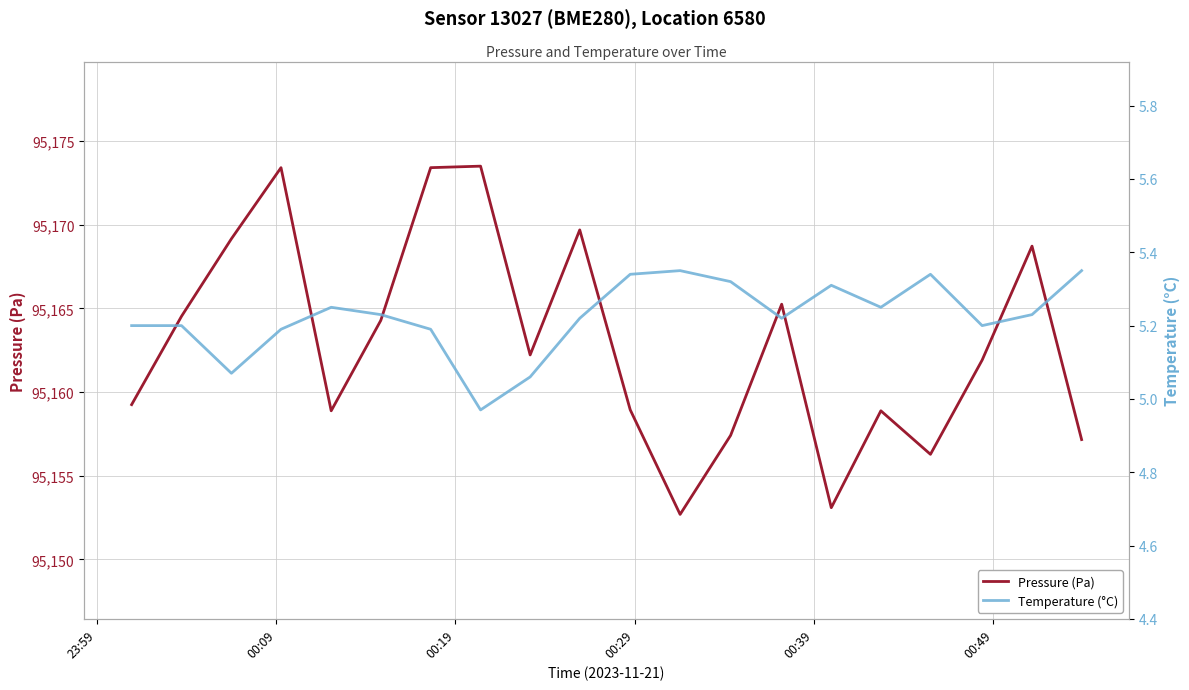

What is the average value of the Pressure (Pa) series?

95162.9